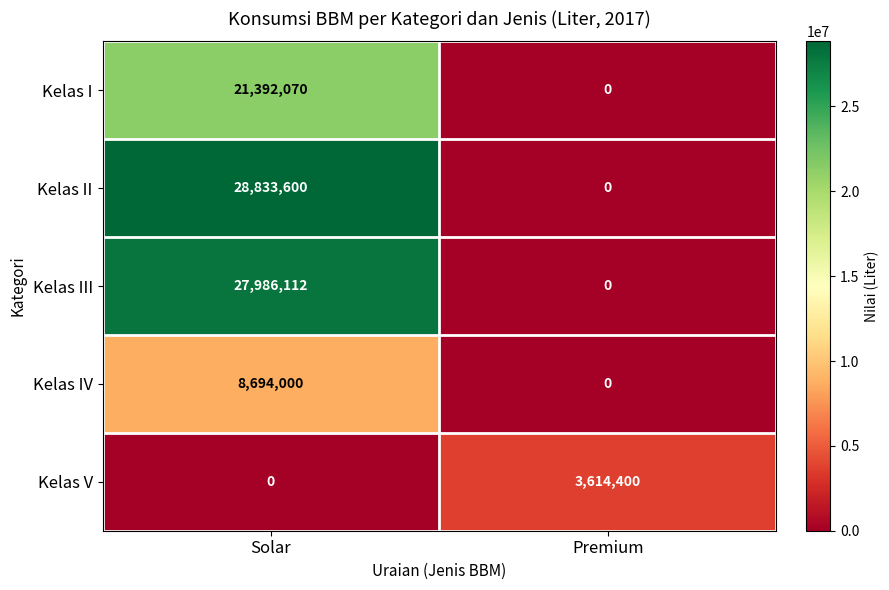

Reading left to right, extract all data points from this chart.

Kelas I: 21392070	0
Kelas II: 28833600	0
Kelas III: 27986112	0
Kelas IV: 8694000	0
Kelas V: 0	3614400